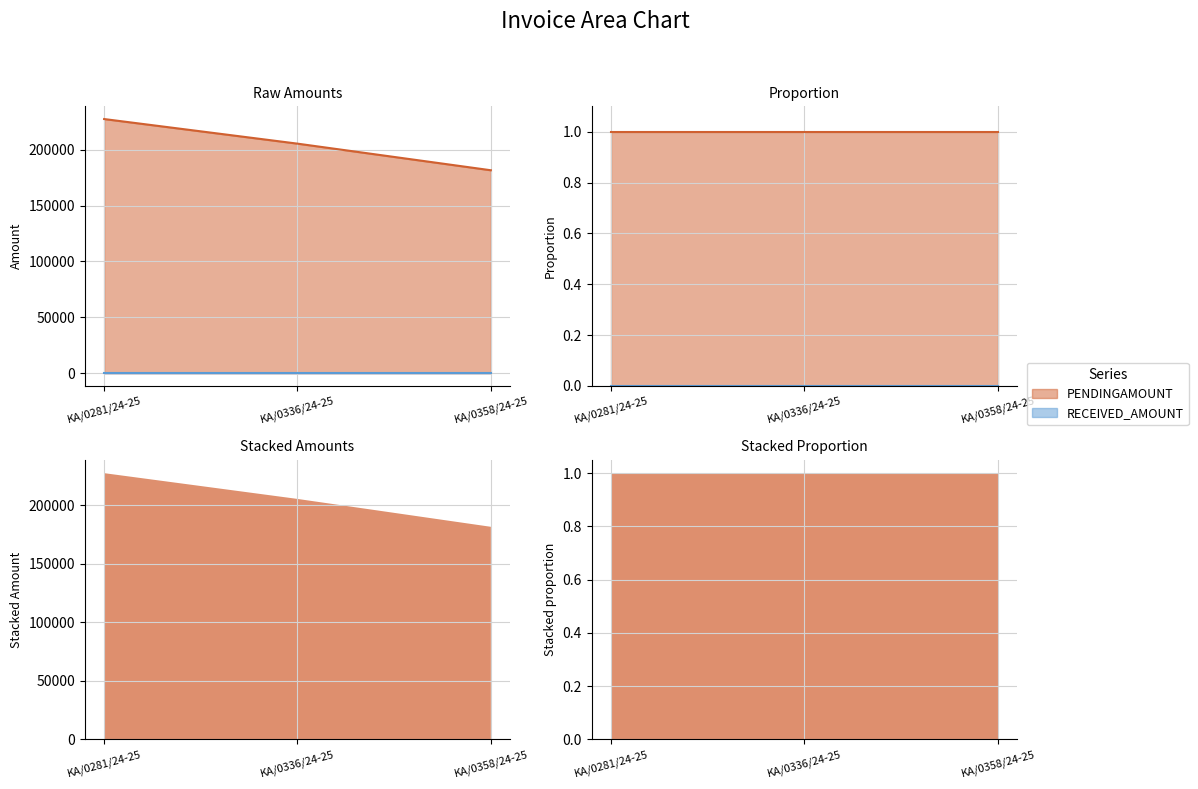

Read the value at KA/0358/24-25, to the nearest 50.

181550